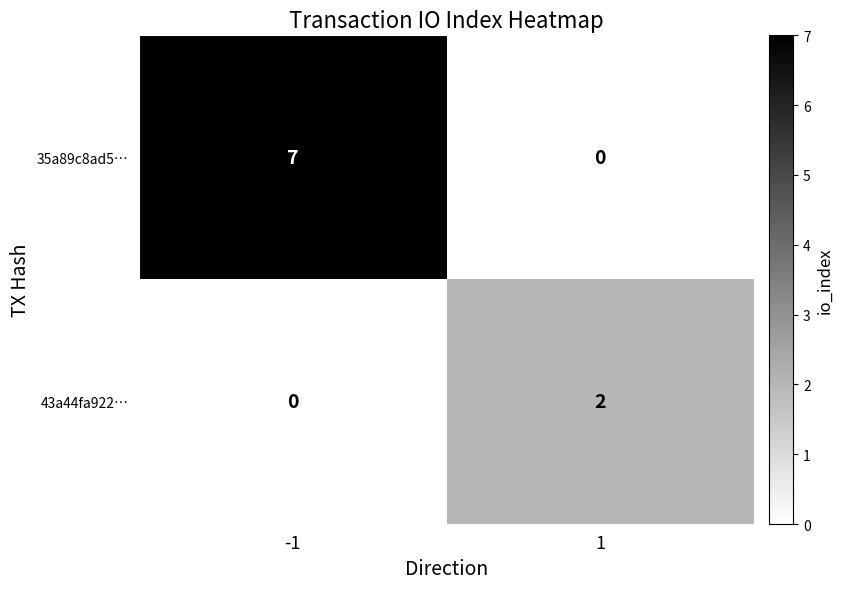

What is the difference between the 35a89c8ad5… values at 1 and -1?

7